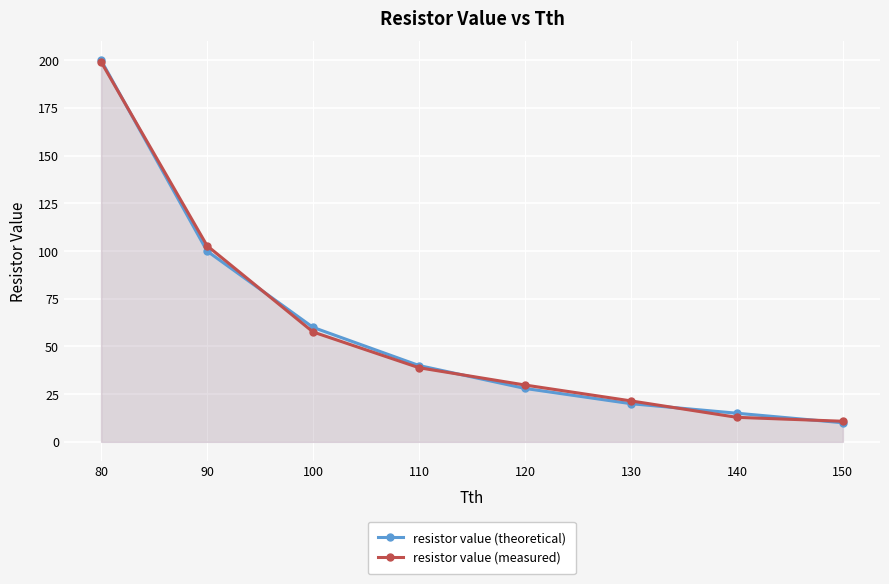

What are all the series names shown in the legend?

resistor value (theoretical), resistor value (measured)